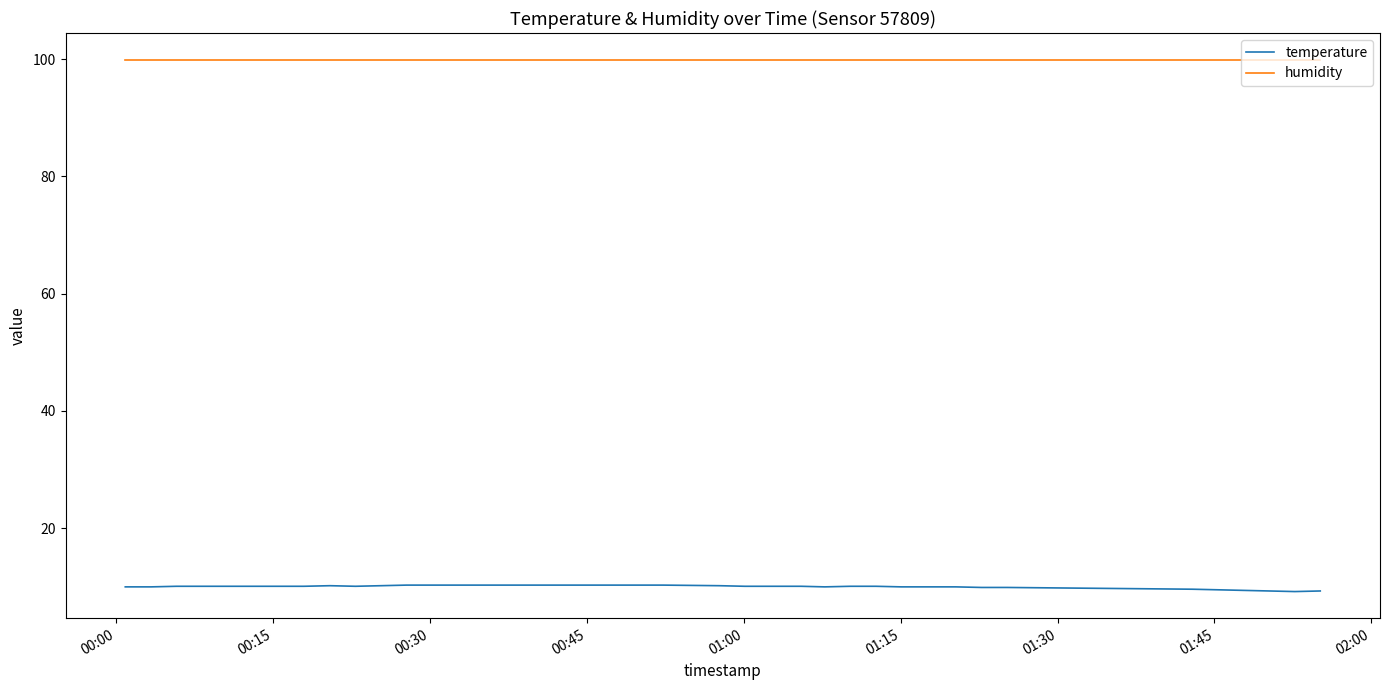

Which series has the largest total across all categories?

humidity